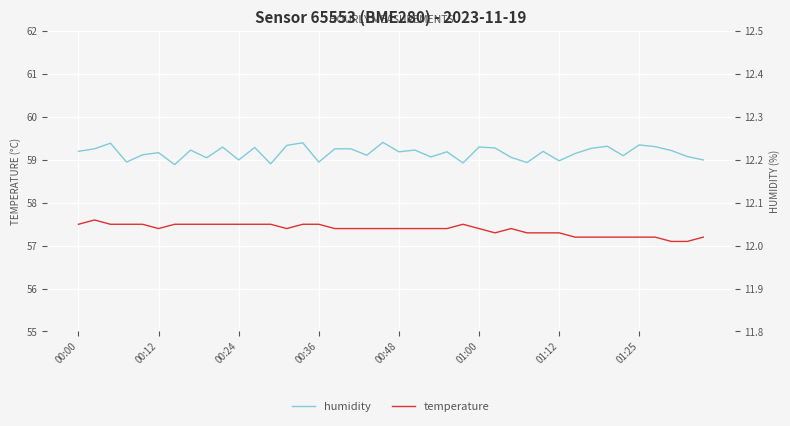

What is the lowest value of the humidity series?

58.9